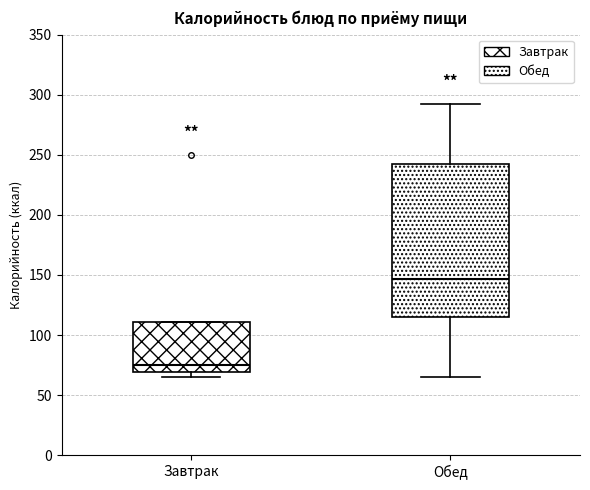

Reading left to right, transcribe this box plot: for each box, give where its median line is, the range the box spans, and where its two whiskers end, as read against the y-axis. The values are not printed on the chart, so give them approximately, as read against the axis.

Завтрак: median 75, box 70 to 110, whiskers 65 to 110
Обед: median 145, box 115 to 240, whiskers 65 to 290